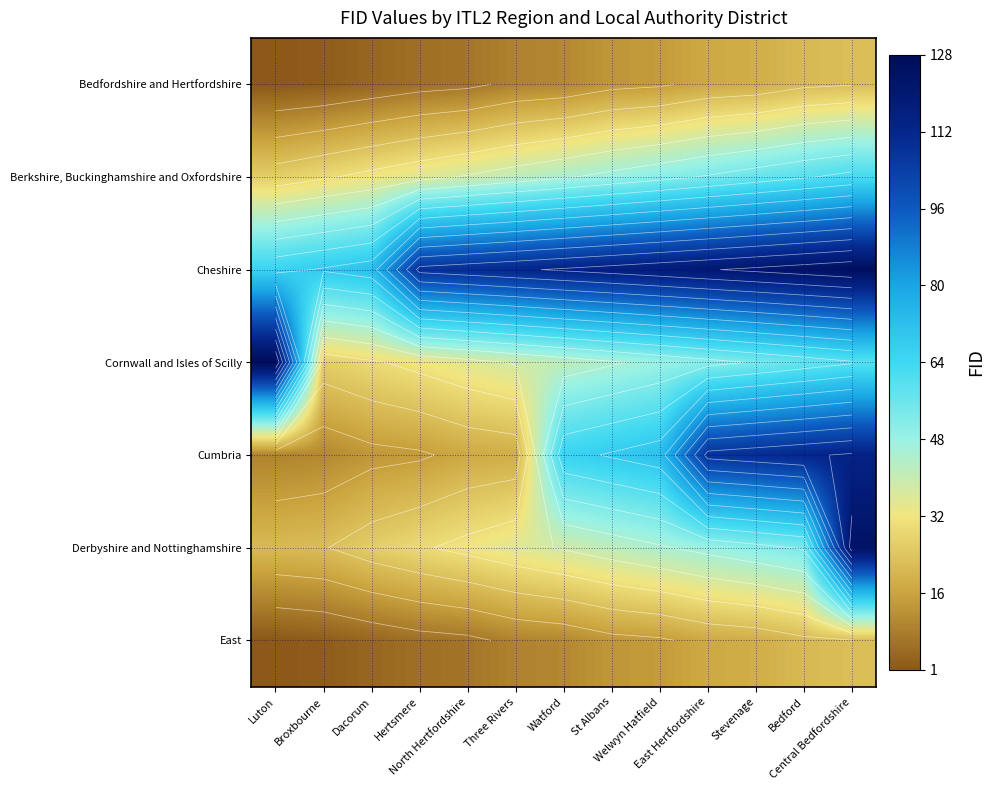

What is the average value of the Derbyshire and Nottinghamshire series?

44